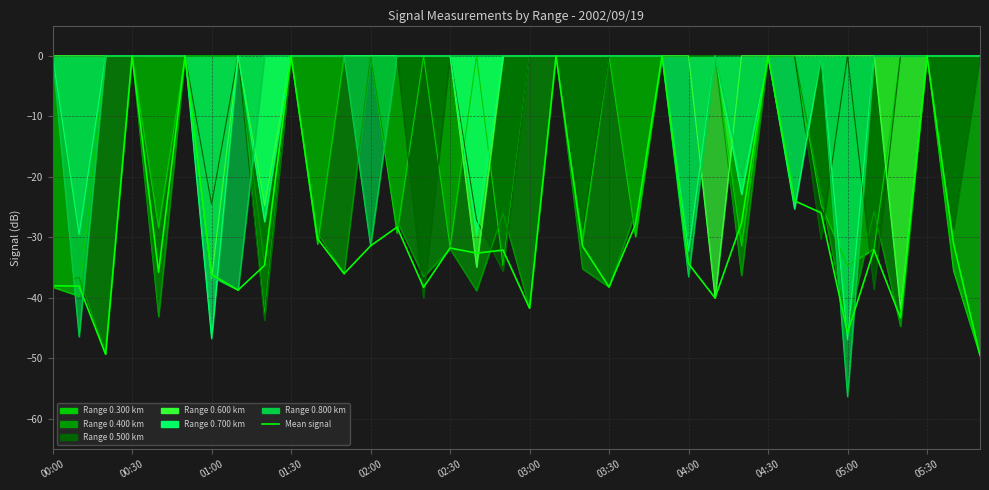

The value at 01:30 is -22.9. True or false?

False